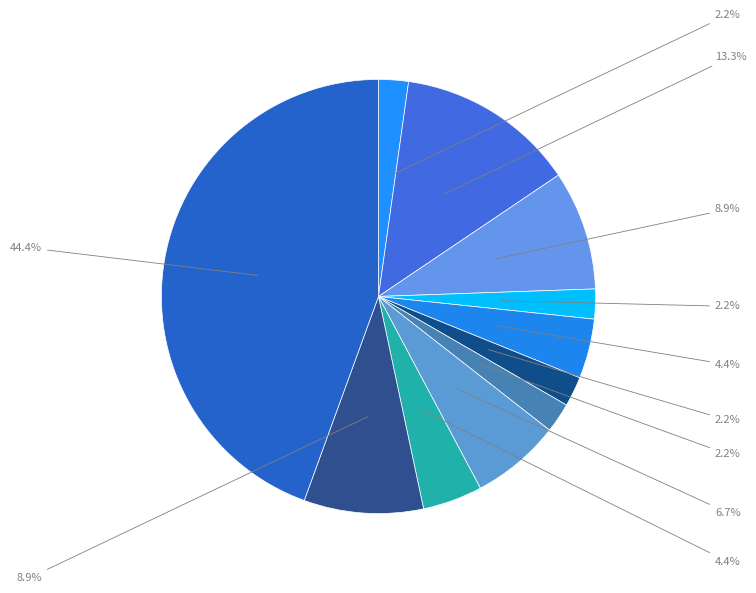

Which slice is the smallest?

硕士研究生